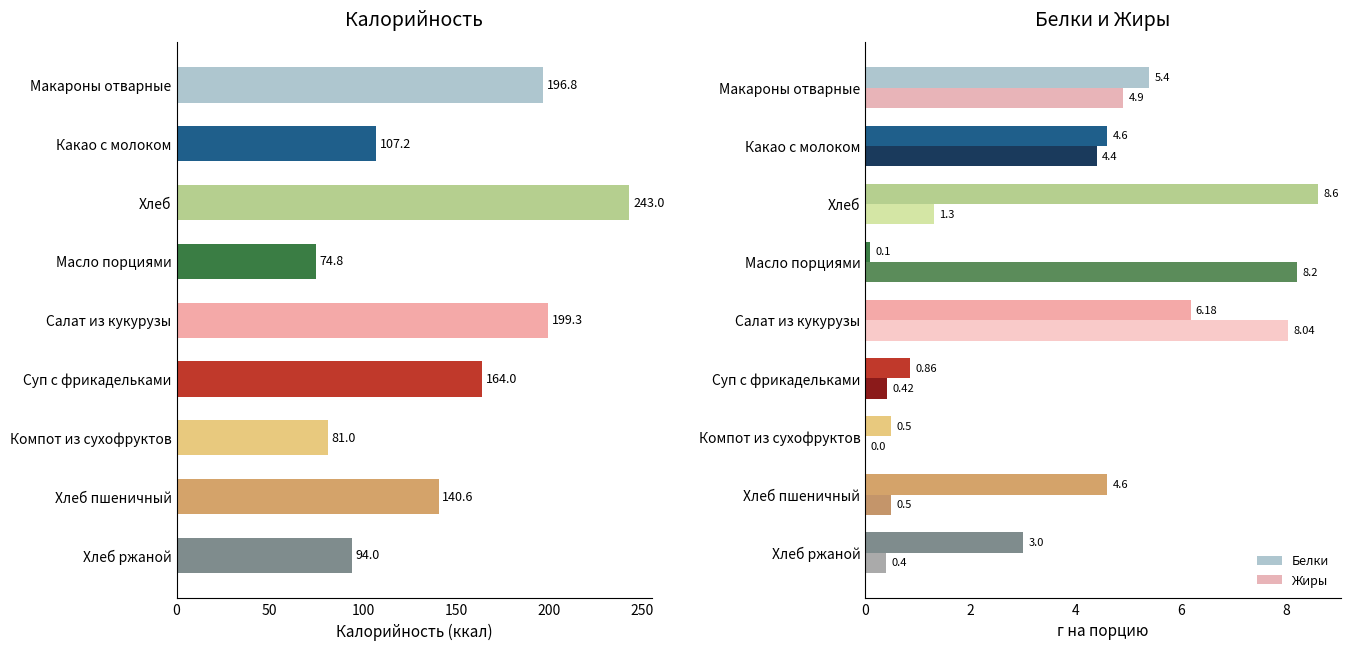

What is the sum of the Жиры values at Суп с фрикадельками and Какао с молоком?

4.8